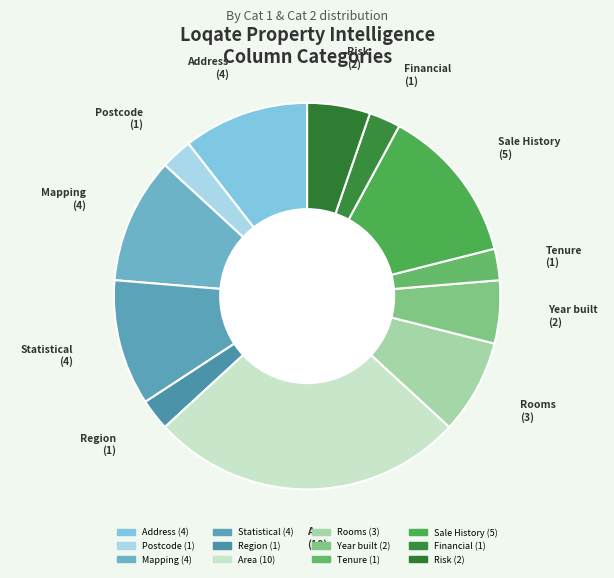

Rank the categories by value from highest to lowest.

Area, Sale History, Address, Mapping, Statistical, Rooms, Year built, Risk, Postcode, Region, Tenure, Financial